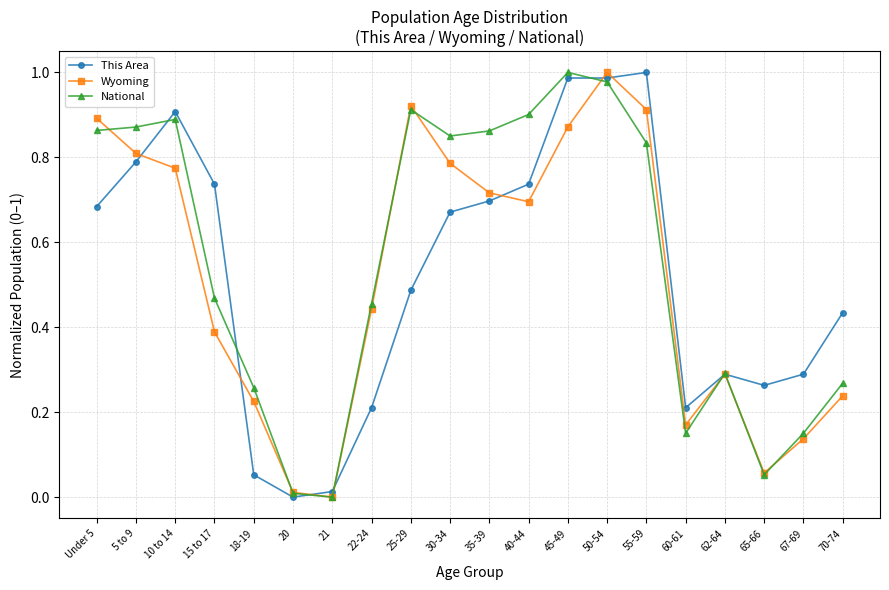

True or false: Wyoming has more than 1 points higher than both neighbors.

True